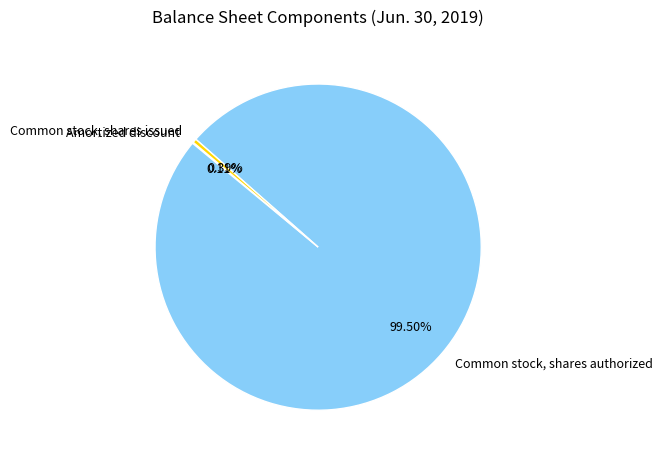

Which category has the biggest portion of the pie?

Common stock, shares authorized